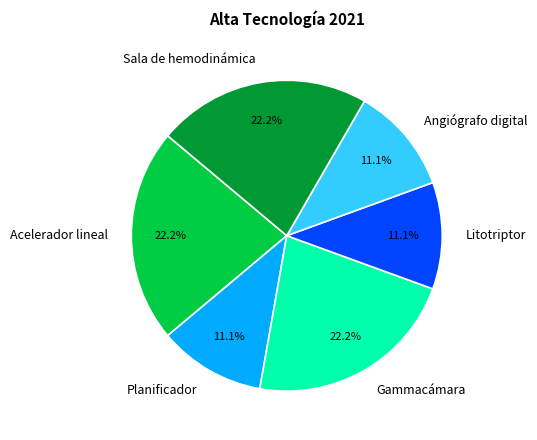

Count the number of slices in the pie.

6